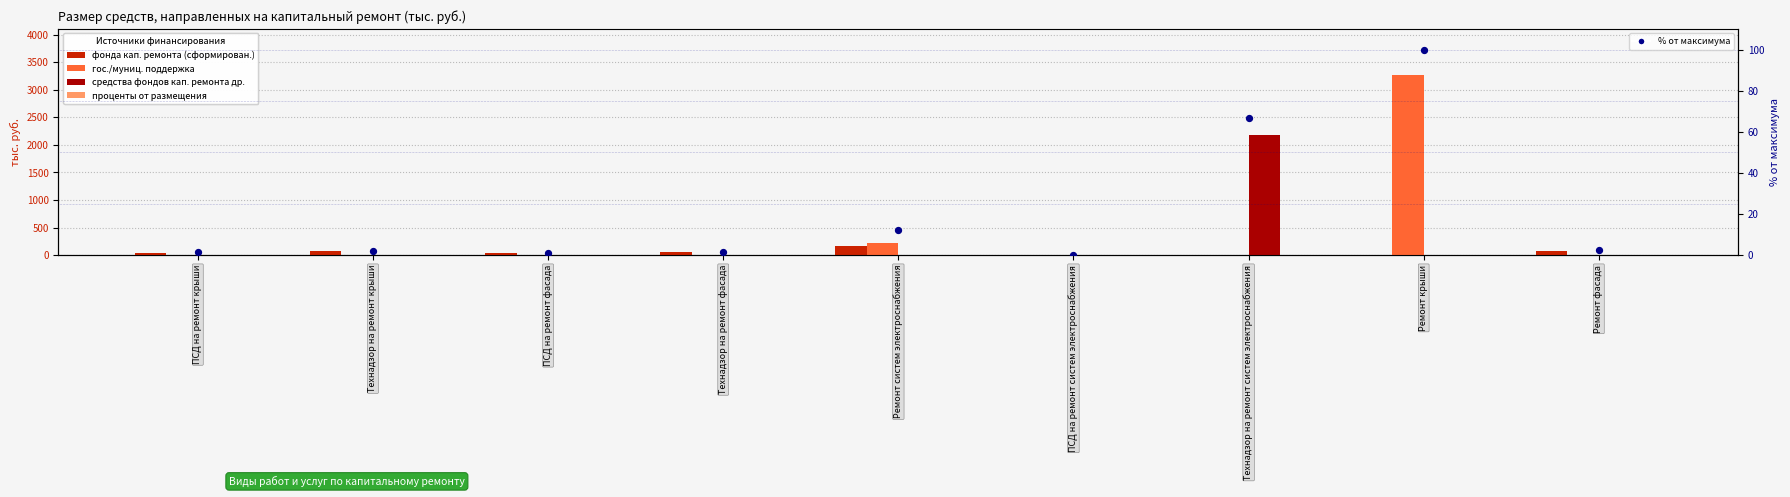

What is the total value across all series at Ремонт систем электроснабжения?

410.5